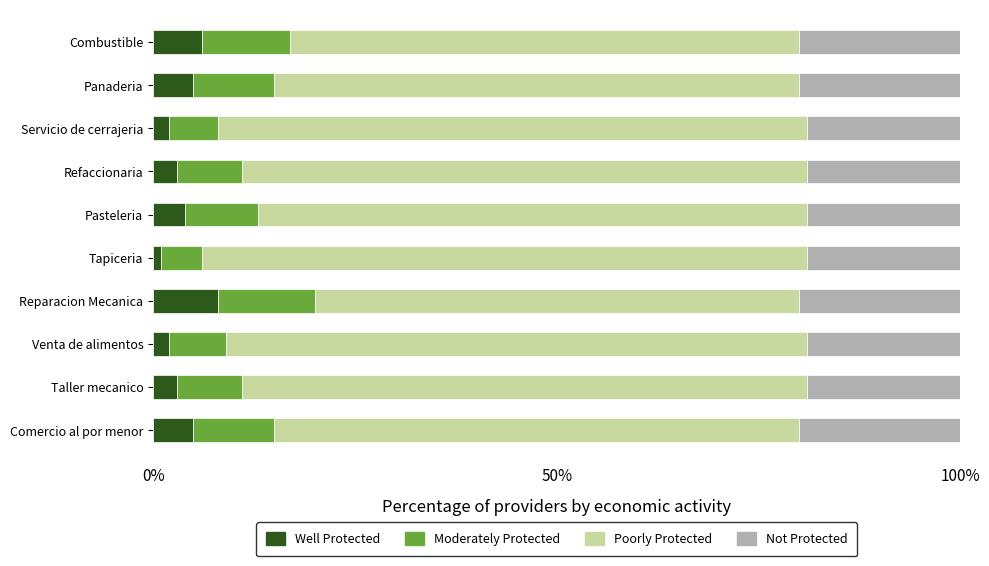

What value does the Well Protected series have at Refaccionaria?

3